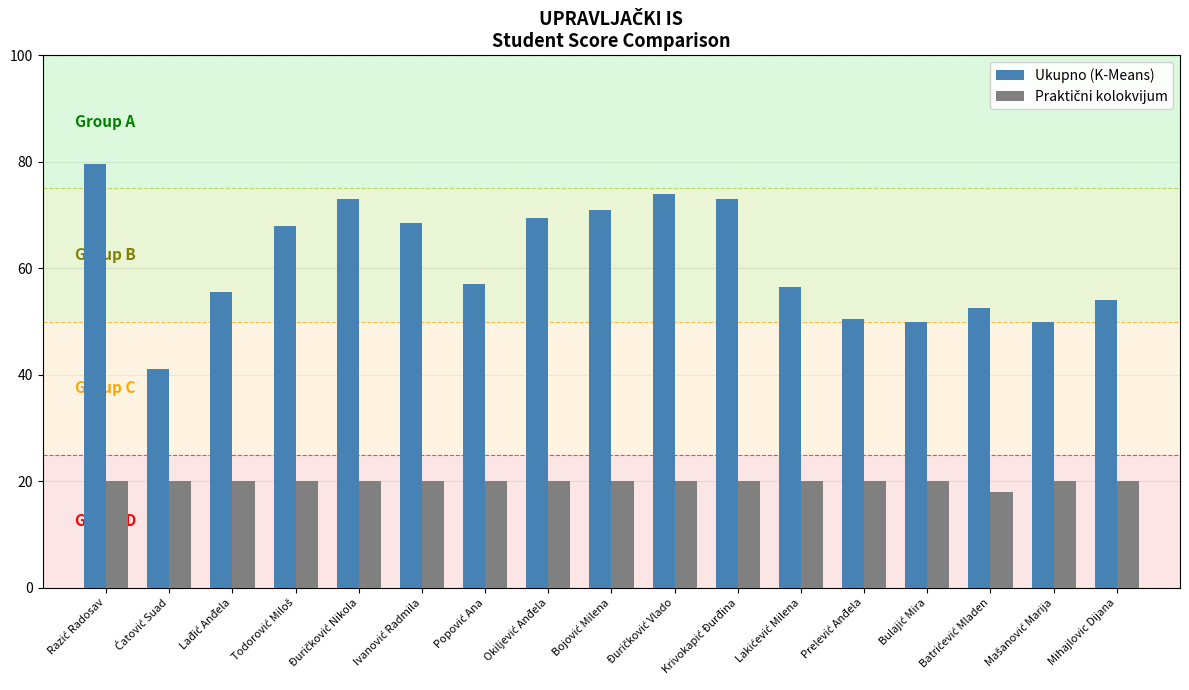

What is the minimum value for Ukupno (K-Means)?

41.0